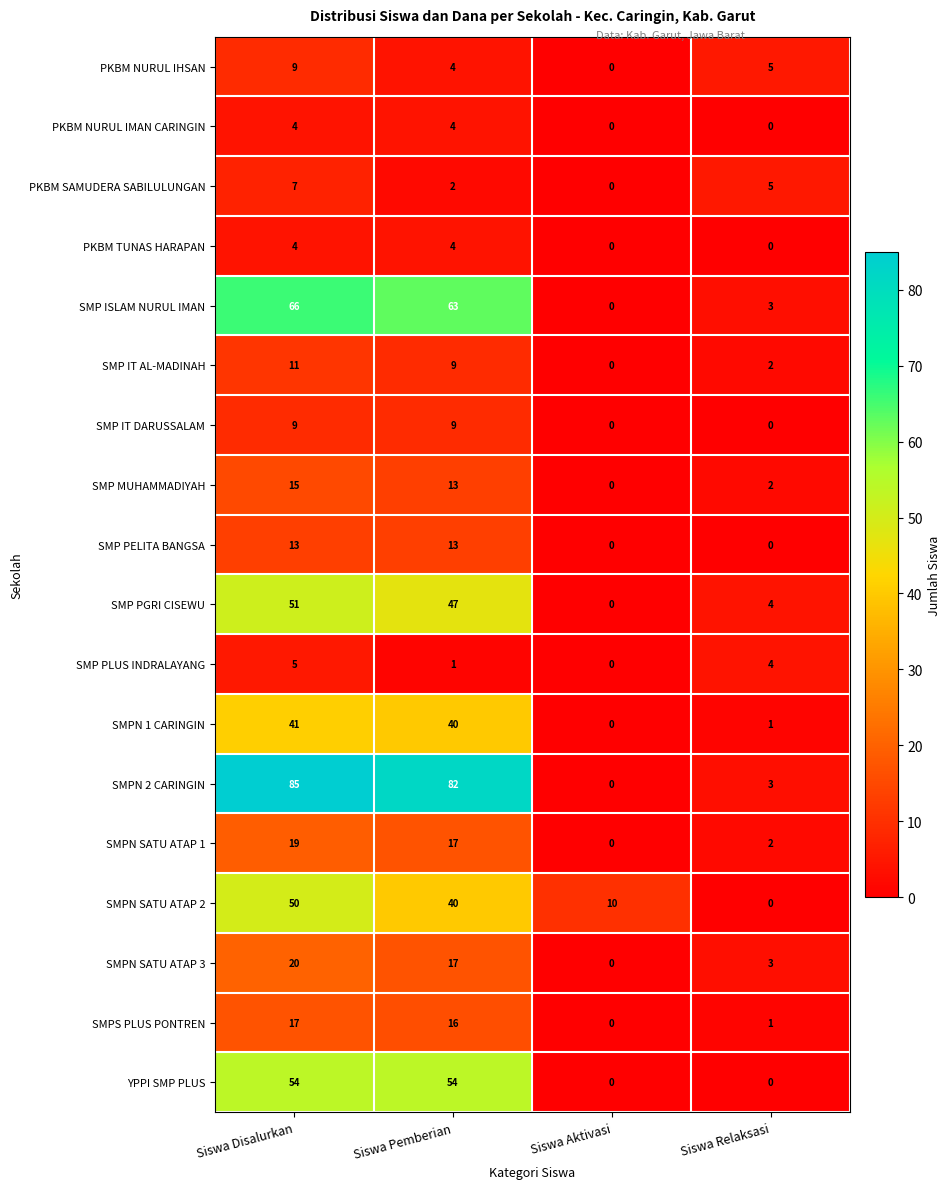

Rank the categories by SMPN SATU ATAP 3 value from highest to lowest.

Siswa Disalurkan, Siswa Pemberian, Siswa Relaksasi, Siswa Aktivasi